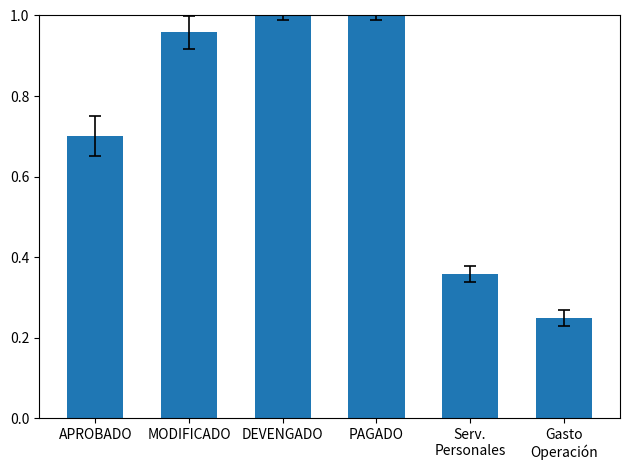

What is the average value?

0.7